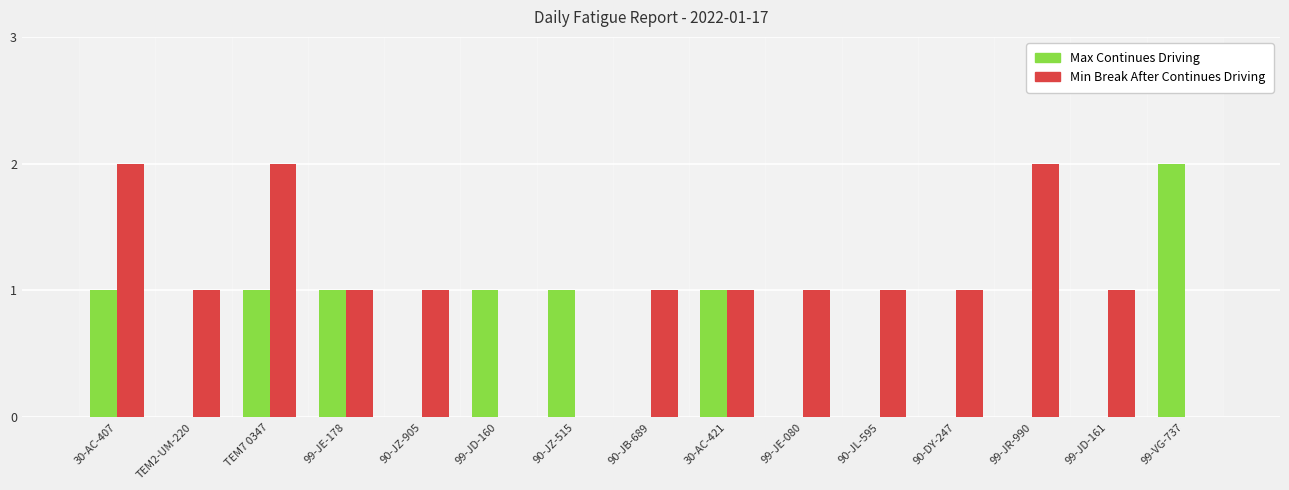

Reading left to right, transcribe all the data shown in this chart.

Max Continues Driving: 30-AC-407=1	TEM2-UM-220=0	TEM7 0347=1	99-JE-178=1	90-JZ-905=0	99-JD-160=1	90-JZ-515=1	90-JB-689=0	30-AC-421=1	99-JE-080=0	90-JL-595=0	90-DY-247=0	99-JR-990=0	99-JD-161=0	99-VG-737=2
Min Break After Continues Driving: 30-AC-407=2	TEM2-UM-220=1	TEM7 0347=2	99-JE-178=1	90-JZ-905=1	99-JD-160=0	90-JZ-515=0	90-JB-689=1	30-AC-421=1	99-JE-080=1	90-JL-595=1	90-DY-247=1	99-JR-990=2	99-JD-161=1	99-VG-737=0